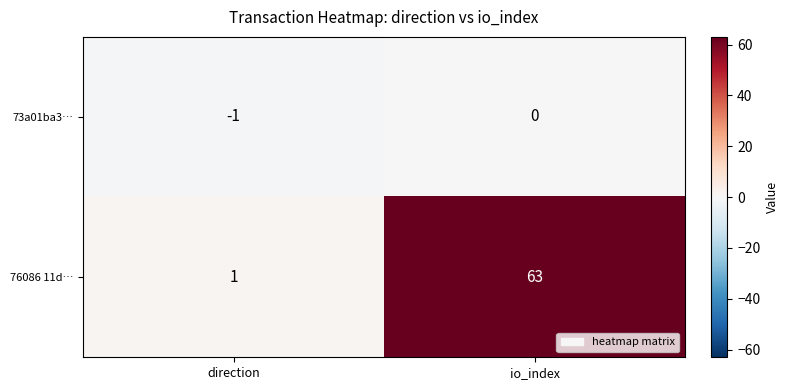

True or false: 73a01ba3… has a value of -1 at direction.

True